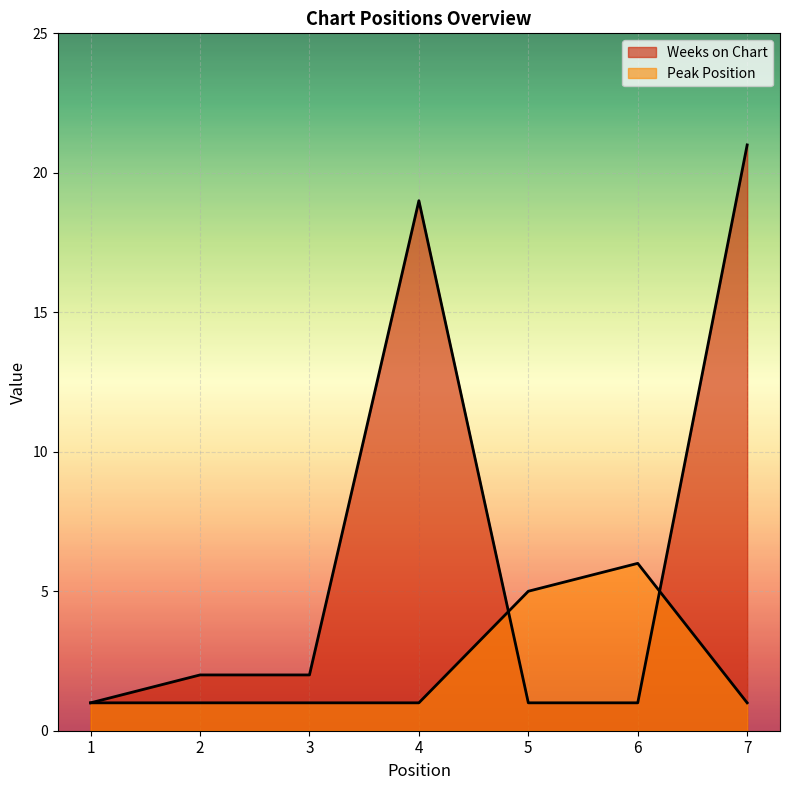

What is the total value across all series at 3?

3